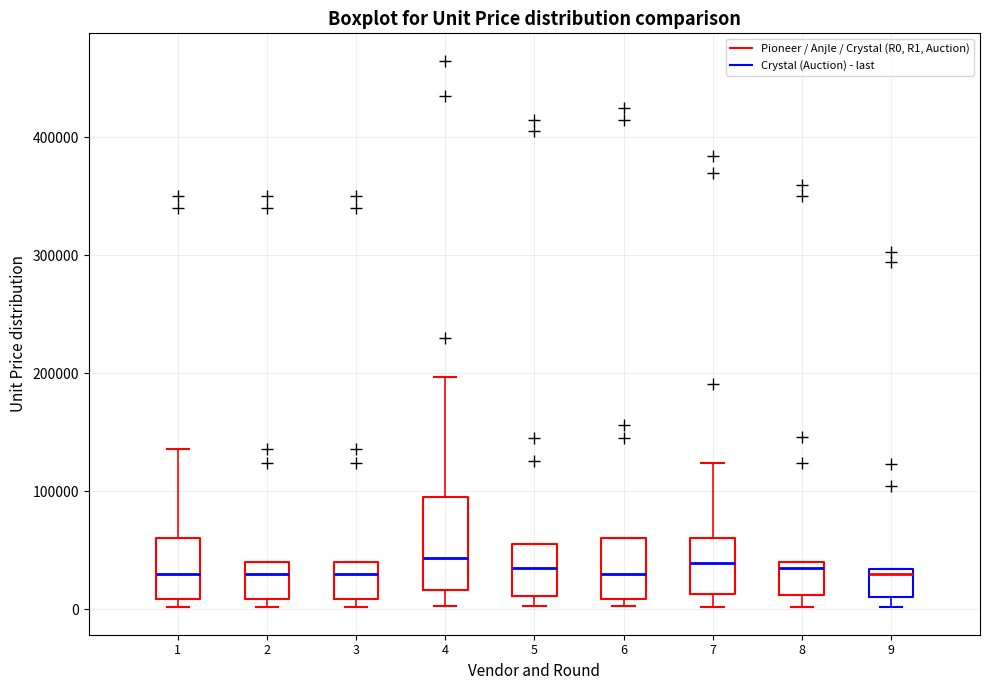

Reading left to right, transcribe this box plot: for each box, give where its median line is, the range the box spans, and where its two whiskers end, as read against the y-axis. The values are not printed on the chart, so give them approximately, as read against the axis.

1: median 30000, box 10000 to 60000, whiskers 0 to 140000
2: median 30000, box 10000 to 40000, whiskers 0 to 40000
3: median 30000, box 10000 to 40000, whiskers 0 to 40000
4: median 40000, box 20000 to 100000, whiskers 0 to 200000
5: median 40000, box 10000 to 60000, whiskers 0 to 60000
6: median 30000, box 10000 to 60000, whiskers 0 to 60000
7: median 40000, box 10000 to 60000, whiskers 0 to 120000
8: median 40000 (just below the box's upper edge), box 10000 to 40000, whiskers 0 to 40000
9: median 30000 (just below the box's upper edge), box 10000 to 30000, whiskers 0 to 30000